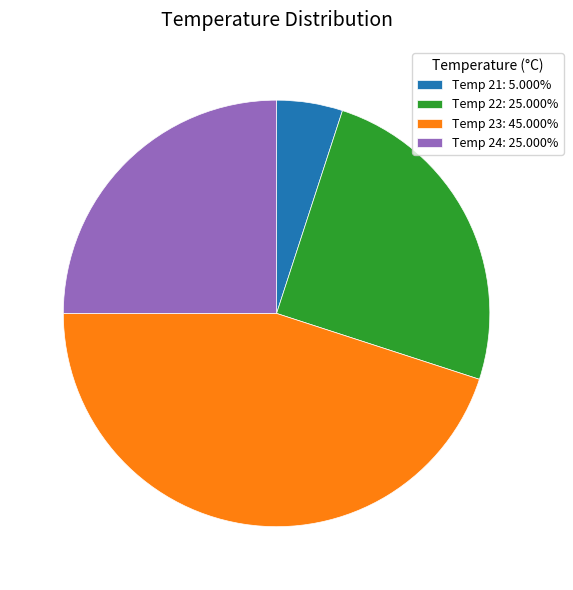

Approximately how many times larger is the value at Temp 22: 25.000% compared to Temp 21: 5.000%?

5.0